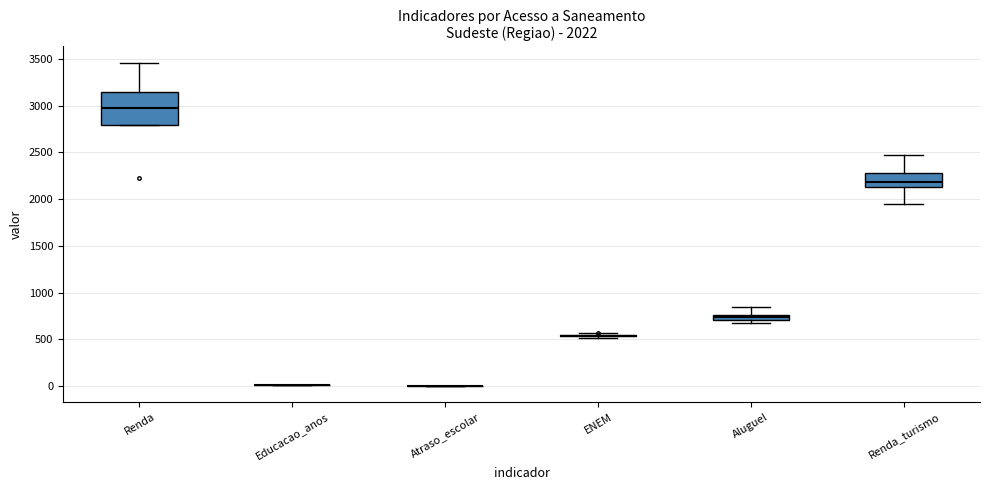

Comparing the boxes themselves (not the whiskers), which one is the tallest?

Renda